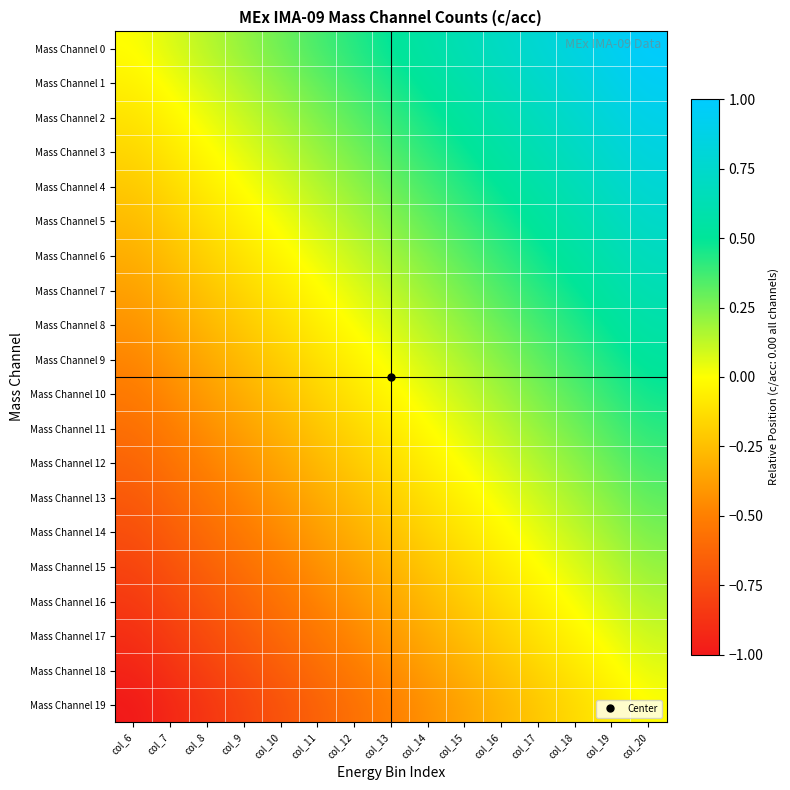

Reading left to right, extract all data points from this chart.

Mass Channel 0: col_6=0.0	col_7=0.1	col_8=0.1	col_9=0.2	col_10=0.3	col_11=0.4	col_12=0.4	col_13=0.5	col_14=0.6	col_15=0.6	col_16=0.7	col_17=0.8	col_18=0.9	col_19=0.9	col_20=1.0
Mass Channel 1: col_6=-0.1	col_7=0.0	col_8=0.1	col_9=0.2	col_10=0.2	col_11=0.3	col_12=0.4	col_13=0.4	col_14=0.5	col_15=0.6	col_16=0.7	col_17=0.7	col_18=0.8	col_19=0.9	col_20=0.9
Mass Channel 2: col_6=-0.1	col_7=-0.0	col_8=0.0	col_9=0.1	col_10=0.2	col_11=0.3	col_12=0.3	col_13=0.4	col_14=0.5	col_15=0.5	col_16=0.6	col_17=0.7	col_18=0.8	col_19=0.8	col_20=0.9
Mass Channel 3: col_6=-0.2	col_7=-0.1	col_8=-0.0	col_9=0.1	col_10=0.1	col_11=0.2	col_12=0.3	col_13=0.3	col_14=0.4	col_15=0.5	col_16=0.6	col_17=0.6	col_18=0.7	col_19=0.8	col_20=0.8
Mass Channel 4: col_6=-0.2	col_7=-0.1	col_8=-0.1	col_9=0.0	col_10=0.1	col_11=0.1	col_12=0.2	col_13=0.3	col_14=0.4	col_15=0.4	col_16=0.5	col_17=0.6	col_18=0.6	col_19=0.7	col_20=0.8
Mass Channel 5: col_6=-0.3	col_7=-0.2	col_8=-0.1	col_9=-0.0	col_10=0.0	col_11=0.1	col_12=0.2	col_13=0.2	col_14=0.3	col_15=0.4	col_16=0.5	col_17=0.5	col_18=0.6	col_19=0.7	col_20=0.7
Mass Channel 6: col_6=-0.3	col_7=-0.2	col_8=-0.2	col_9=-0.1	col_10=-0.0	col_11=0.0	col_12=0.1	col_13=0.2	col_14=0.3	col_15=0.3	col_16=0.4	col_17=0.5	col_18=0.5	col_19=0.6	col_20=0.7
Mass Channel 7: col_6=-0.4	col_7=-0.3	col_8=-0.2	col_9=-0.2	col_10=-0.1	col_11=-0.0	col_12=0.1	col_13=0.1	col_14=0.2	col_15=0.3	col_16=0.3	col_17=0.4	col_18=0.5	col_19=0.6	col_20=0.6
Mass Channel 8: col_6=-0.4	col_7=-0.3	col_8=-0.3	col_9=-0.2	col_10=-0.1	col_11=-0.1	col_12=0.0	col_13=0.1	col_14=0.2	col_15=0.2	col_16=0.3	col_17=0.4	col_18=0.4	col_19=0.5	col_20=0.6
Mass Channel 9: col_6=-0.5	col_7=-0.4	col_8=-0.3	col_9=-0.3	col_10=-0.2	col_11=-0.1	col_12=-0.0	col_13=0.0	col_14=0.1	col_15=0.2	col_16=0.2	col_17=0.3	col_18=0.4	col_19=0.5	col_20=0.5
Mass Channel 10: col_6=-0.5	col_7=-0.5	col_8=-0.4	col_9=-0.3	col_10=-0.2	col_11=-0.2	col_12=-0.1	col_13=-0.0	col_14=0.0	col_15=0.1	col_16=0.2	col_17=0.3	col_18=0.3	col_19=0.4	col_20=0.5
Mass Channel 11: col_6=-0.6	col_7=-0.5	col_8=-0.4	col_9=-0.4	col_10=-0.3	col_11=-0.2	col_12=-0.2	col_13=-0.1	col_14=-0.0	col_15=0.1	col_16=0.1	col_17=0.2	col_18=0.3	col_19=0.3	col_20=0.4
Mass Channel 12: col_6=-0.6	col_7=-0.6	col_8=-0.5	col_9=-0.4	col_10=-0.3	col_11=-0.3	col_12=-0.2	col_13=-0.1	col_14=-0.1	col_15=0.0	col_16=0.1	col_17=0.2	col_18=0.2	col_19=0.3	col_20=0.4
Mass Channel 13: col_6=-0.7	col_7=-0.6	col_8=-0.5	col_9=-0.5	col_10=-0.4	col_11=-0.3	col_12=-0.3	col_13=-0.2	col_14=-0.1	col_15=-0.0	col_16=0.0	col_17=0.1	col_18=0.2	col_19=0.2	col_20=0.3
Mass Channel 14: col_6=-0.7	col_7=-0.7	col_8=-0.6	col_9=-0.5	col_10=-0.5	col_11=-0.4	col_12=-0.3	col_13=-0.2	col_14=-0.2	col_15=-0.1	col_16=-0.0	col_17=0.0	col_18=0.1	col_19=0.2	col_20=0.3
Mass Channel 15: col_6=-0.8	col_7=-0.7	col_8=-0.6	col_9=-0.6	col_10=-0.5	col_11=-0.4	col_12=-0.4	col_13=-0.3	col_14=-0.2	col_15=-0.1	col_16=-0.1	col_17=-0.0	col_18=0.1	col_19=0.1	col_20=0.2
Mass Channel 16: col_6=-0.8	col_7=-0.8	col_8=-0.7	col_9=-0.6	col_10=-0.6	col_11=-0.5	col_12=-0.4	col_13=-0.3	col_14=-0.3	col_15=-0.2	col_16=-0.1	col_17=-0.1	col_18=0.0	col_19=0.1	col_20=0.2
Mass Channel 17: col_6=-0.9	col_7=-0.8	col_8=-0.8	col_9=-0.7	col_10=-0.6	col_11=-0.5	col_12=-0.5	col_13=-0.4	col_14=-0.3	col_15=-0.3	col_16=-0.2	col_17=-0.1	col_18=-0.0	col_19=0.0	col_20=0.1
Mass Channel 18: col_6=-0.9	col_7=-0.9	col_8=-0.8	col_9=-0.7	col_10=-0.7	col_11=-0.6	col_12=-0.5	col_13=-0.4	col_14=-0.4	col_15=-0.3	col_16=-0.2	col_17=-0.2	col_18=-0.1	col_19=-0.0	col_20=0.1
Mass Channel 19: col_6=-1.0	col_7=-0.9	col_8=-0.9	col_9=-0.8	col_10=-0.7	col_11=-0.6	col_12=-0.6	col_13=-0.5	col_14=-0.4	col_15=-0.4	col_16=-0.3	col_17=-0.2	col_18=-0.1	col_19=-0.1	col_20=0.0